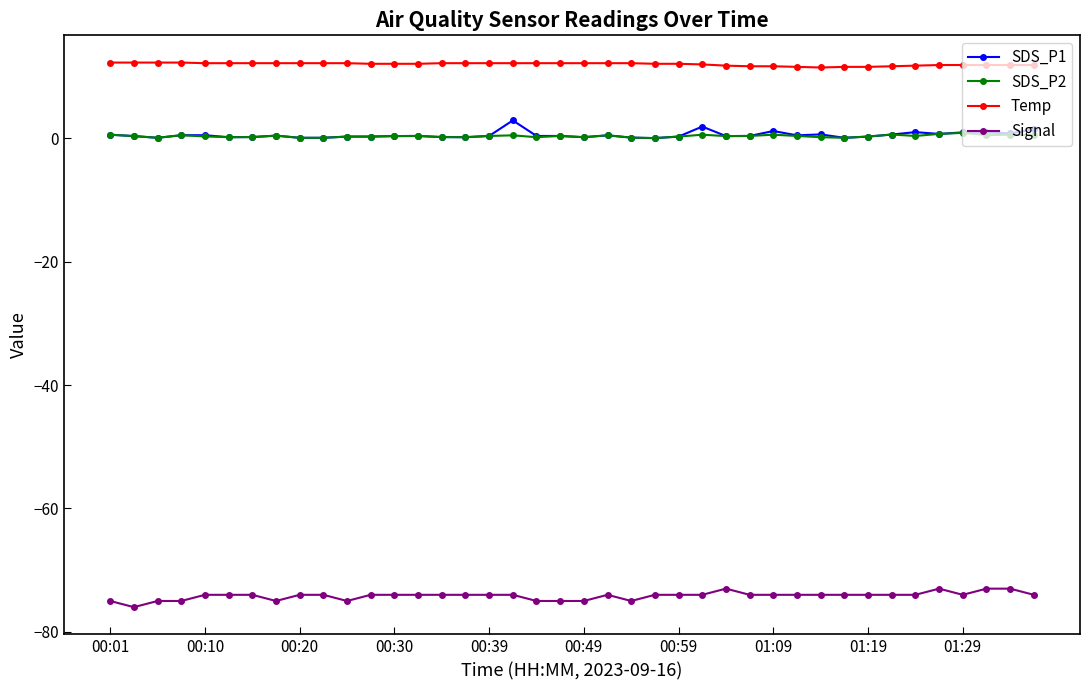

Which series has the largest total across all categories?

Temp